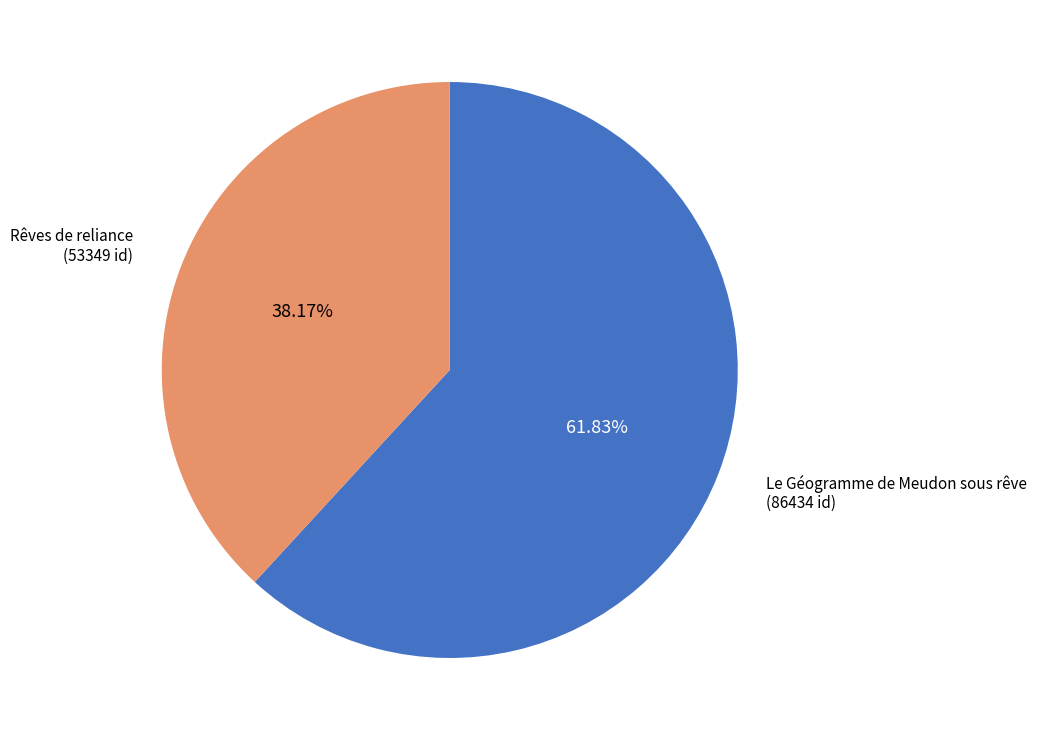

True or false: Le Géogramme de Meudon sous rêve accounts for 48% of the total.

False